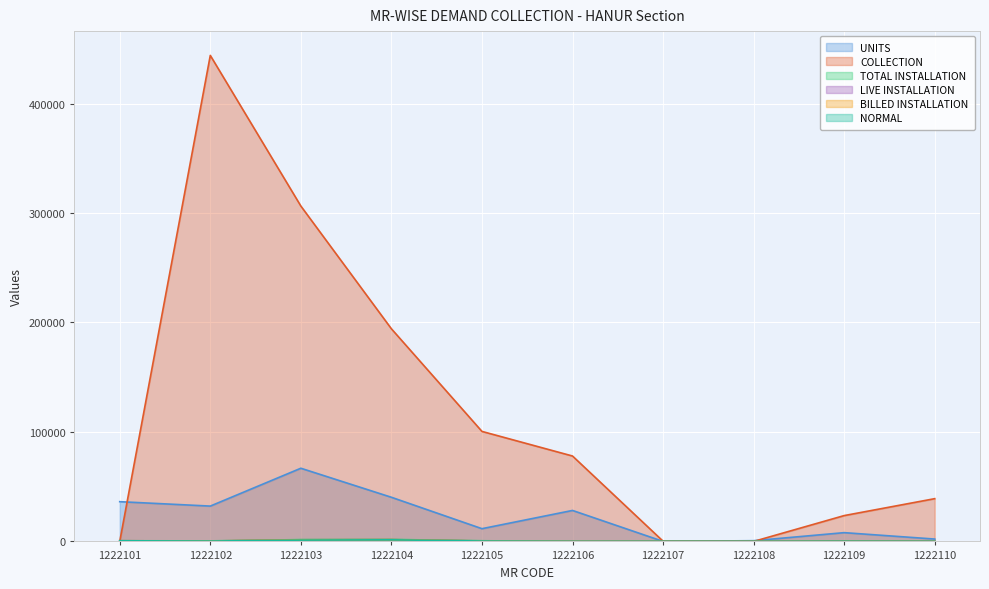

True or false: COLLECTION has a value of 57560 at 1222110.

False